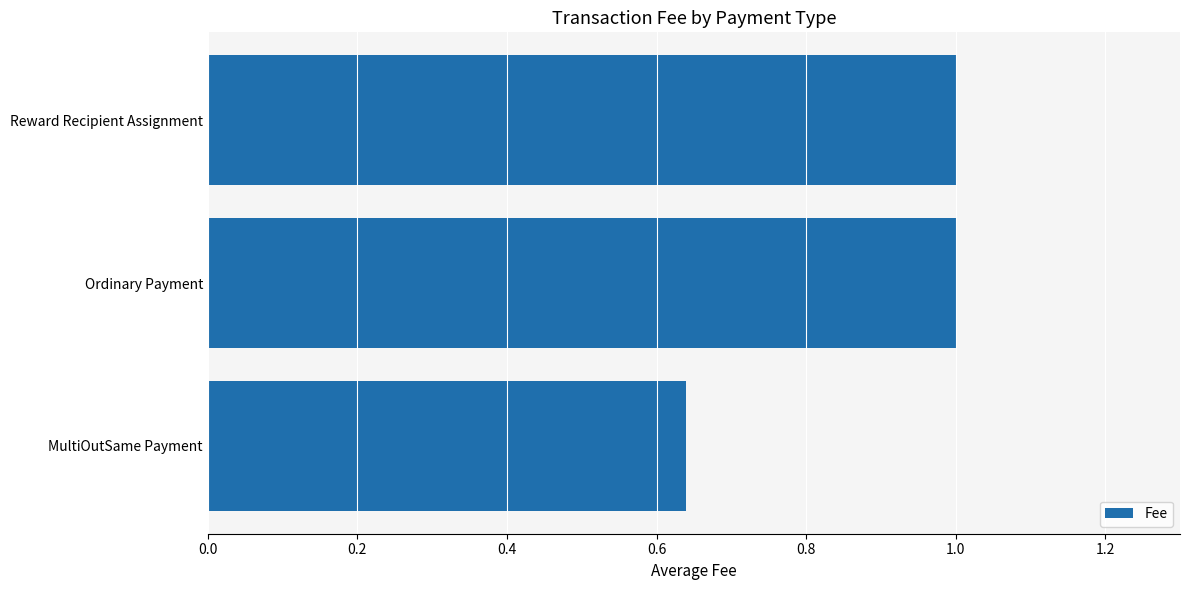

At which label is the value closest to 0?

MultiOutSame Payment